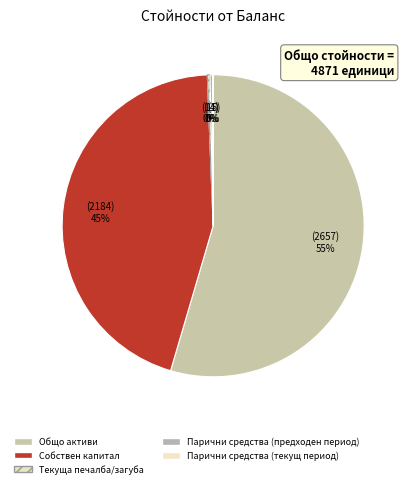

How many segments does this pie chart have?

5